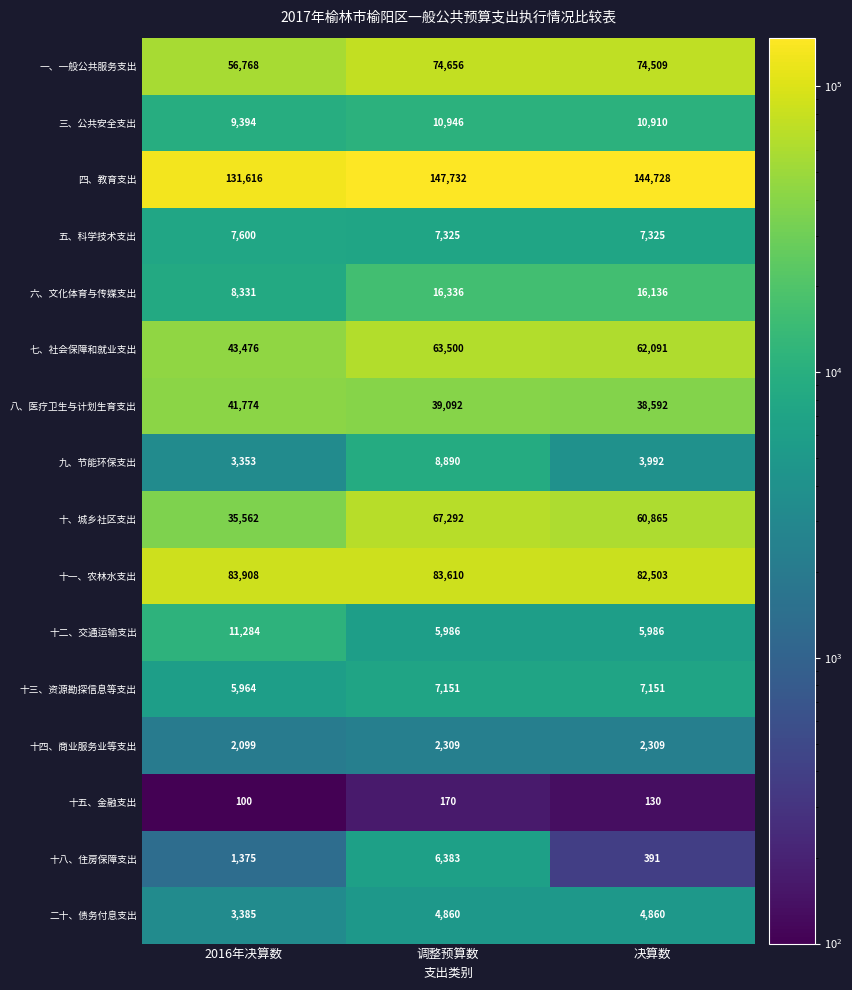

What is the total value across all series at 决算数?

522478